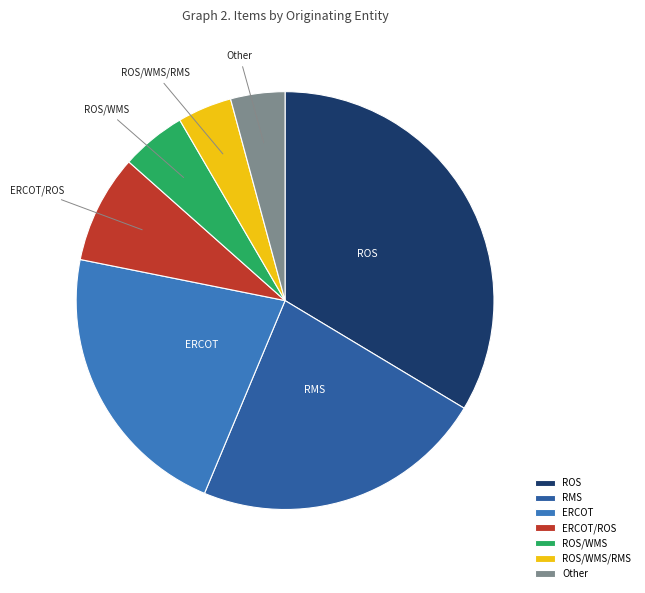

How many slices are in this pie chart?

7